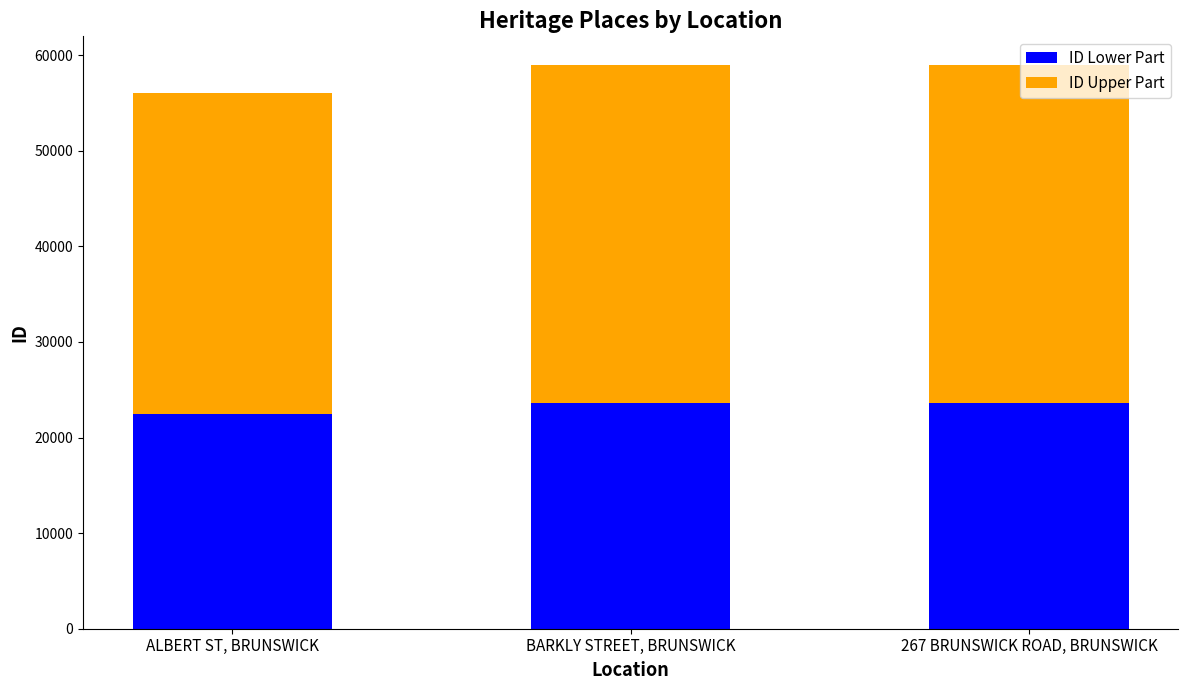

The ID Lower Part series shows 6476 at BARKLY STREET, BRUNSWICK. True or false?

False